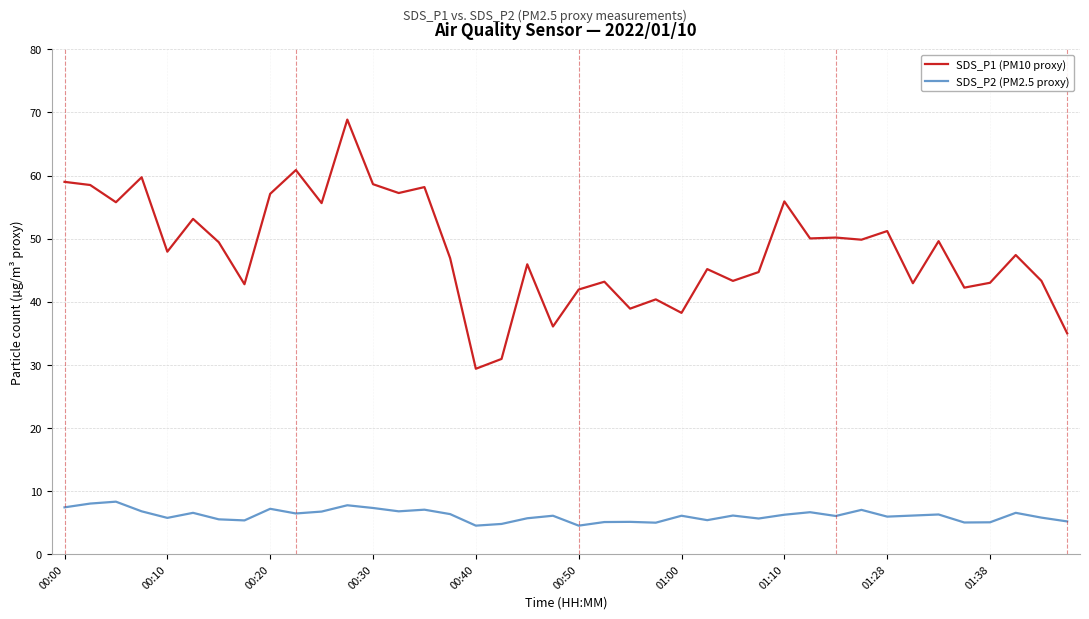

What is the difference between the maximum and minimum values in the SDS_P1 (PM10 proxy) series?

39.5